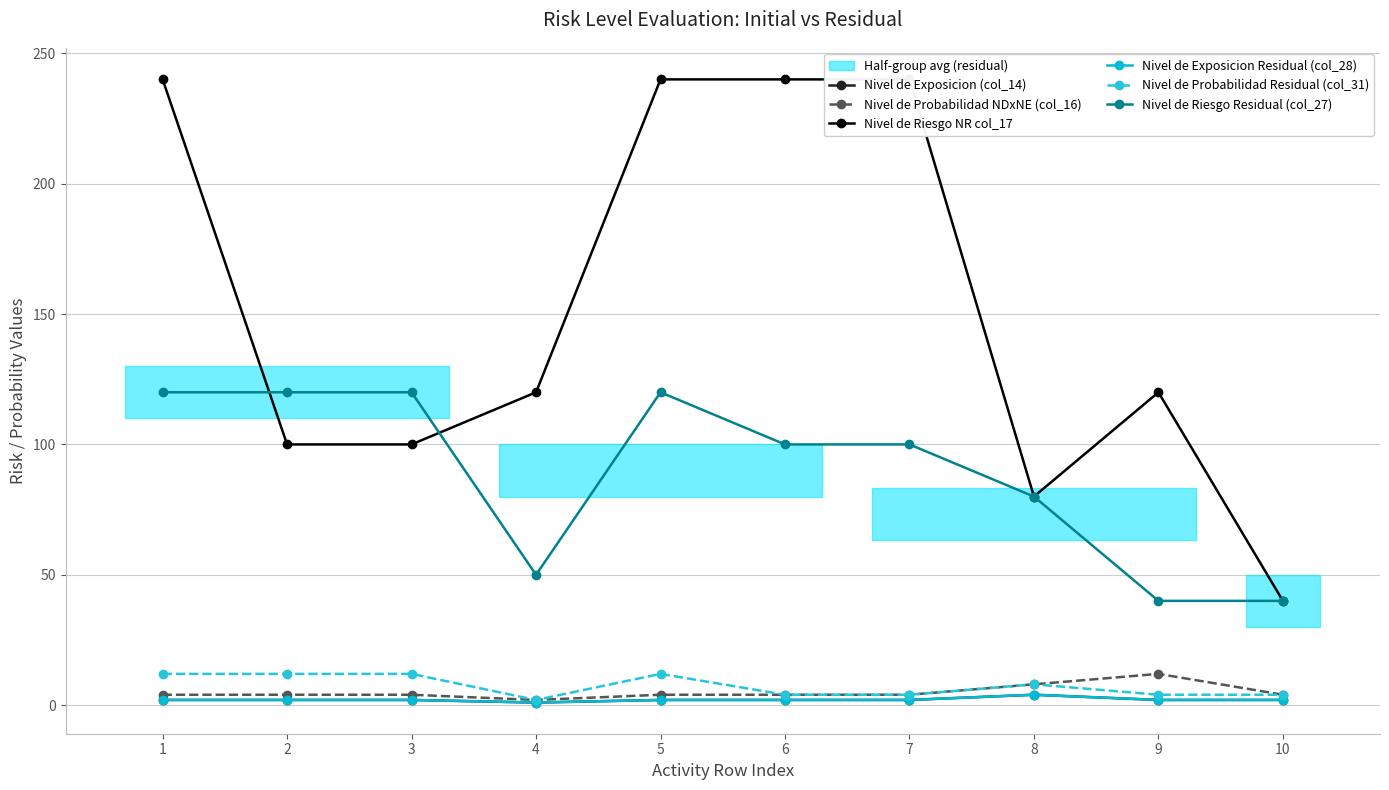

True or false: Nivel de Riesgo Residual (col_27) has a value of 100 at 7.

True